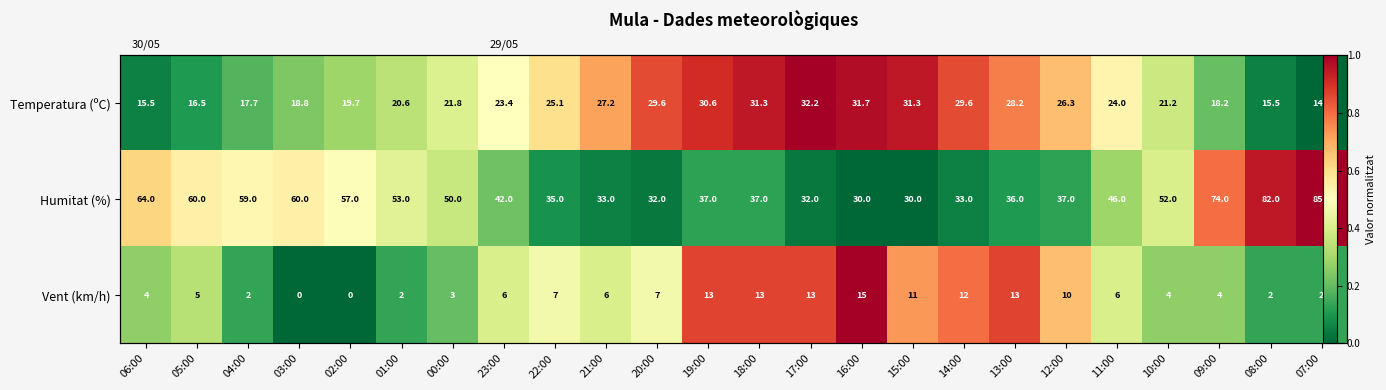

How many categories are shown in the chart?

24